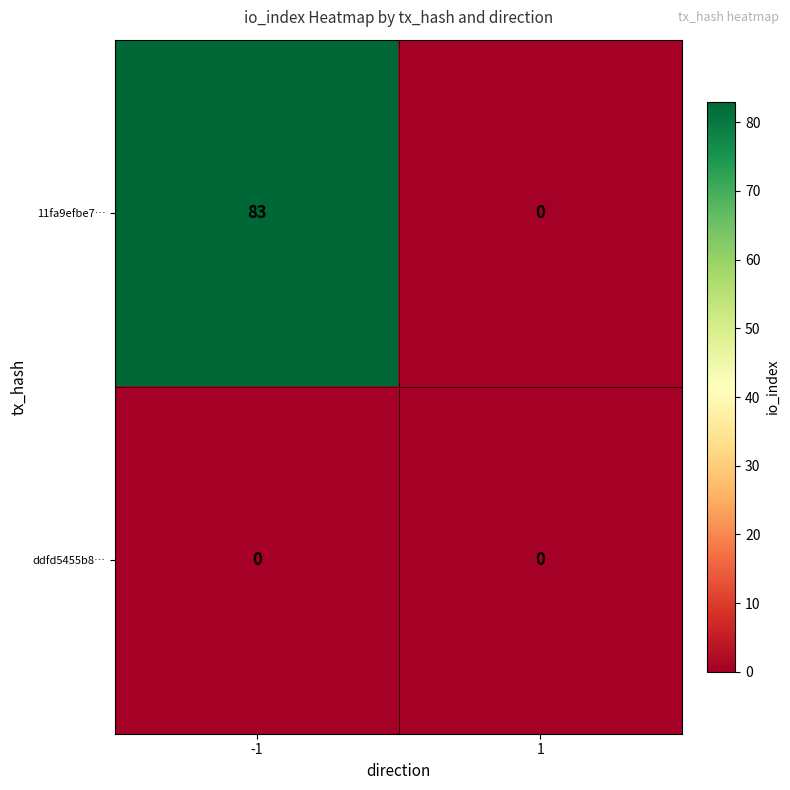

Reading left to right, transcribe all the data shown in this chart.

11fa9efbe7…: 83	0
ddfd5455b8…: 0	0